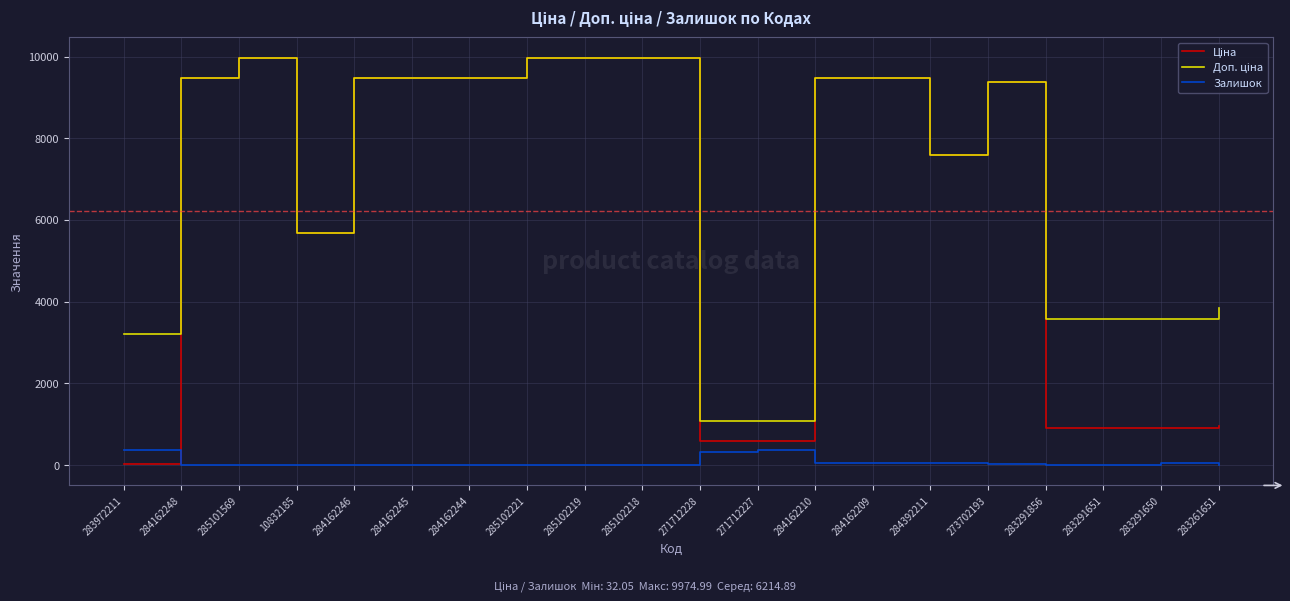

Is it true that Залишок equals 0.0 at 284162244?

True